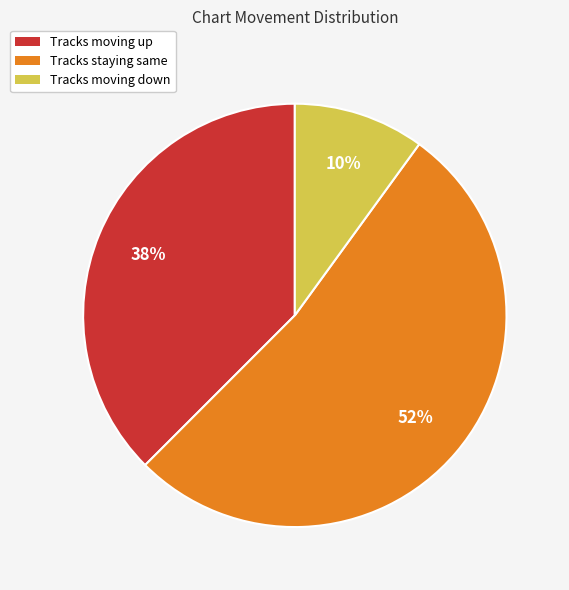

Rank the categories by value from highest to lowest.

Tracks staying same, Tracks moving up, Tracks moving down